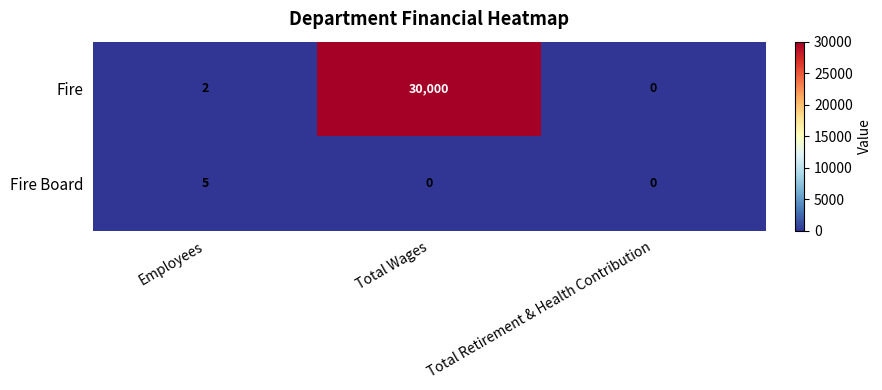

What is the maximum value shown in the chart?

30000